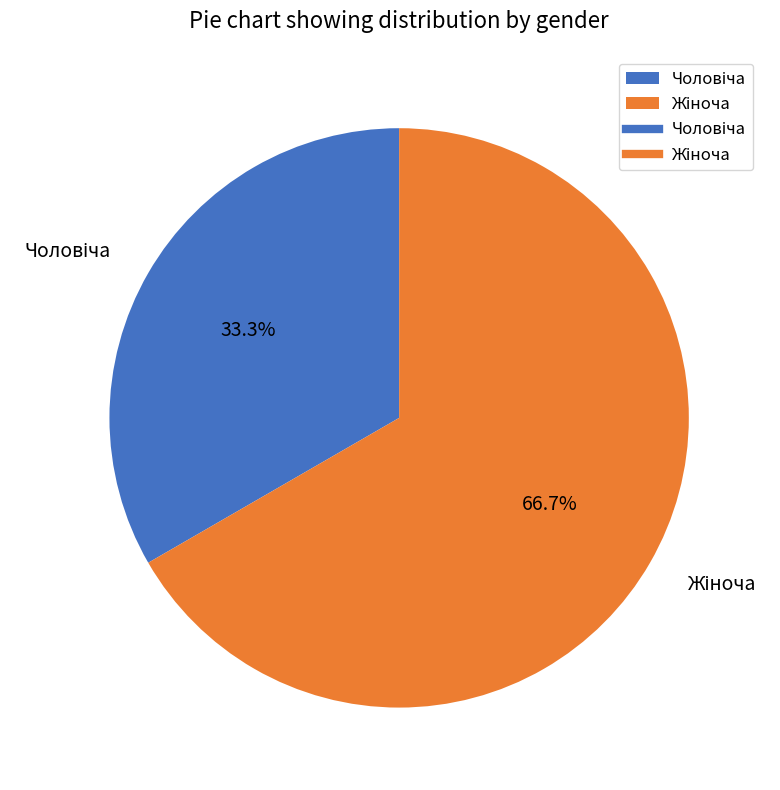

To the nearest percent, what is the average slice percentage?

50%